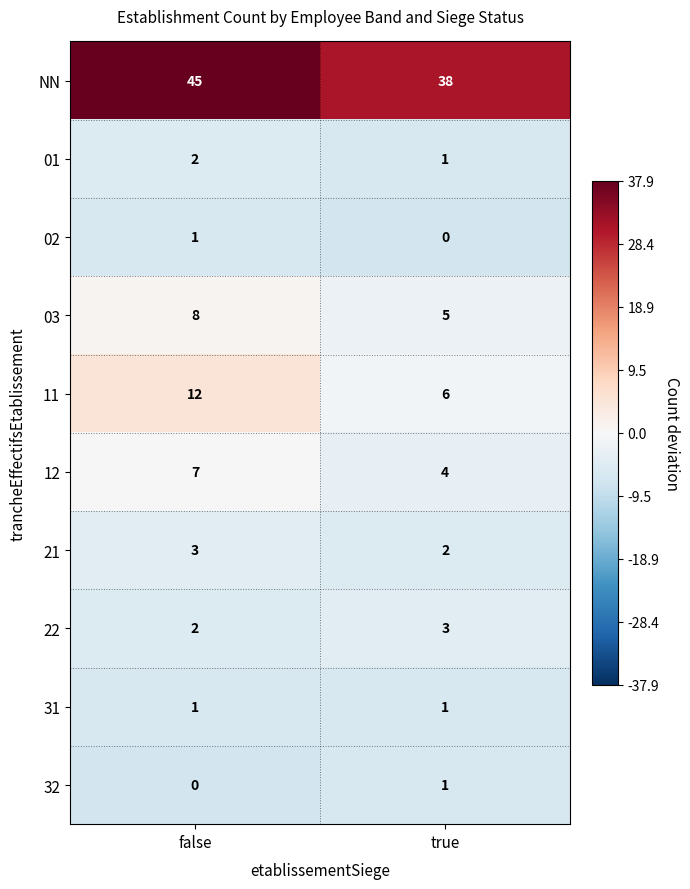

What is the greatest value displayed?

45